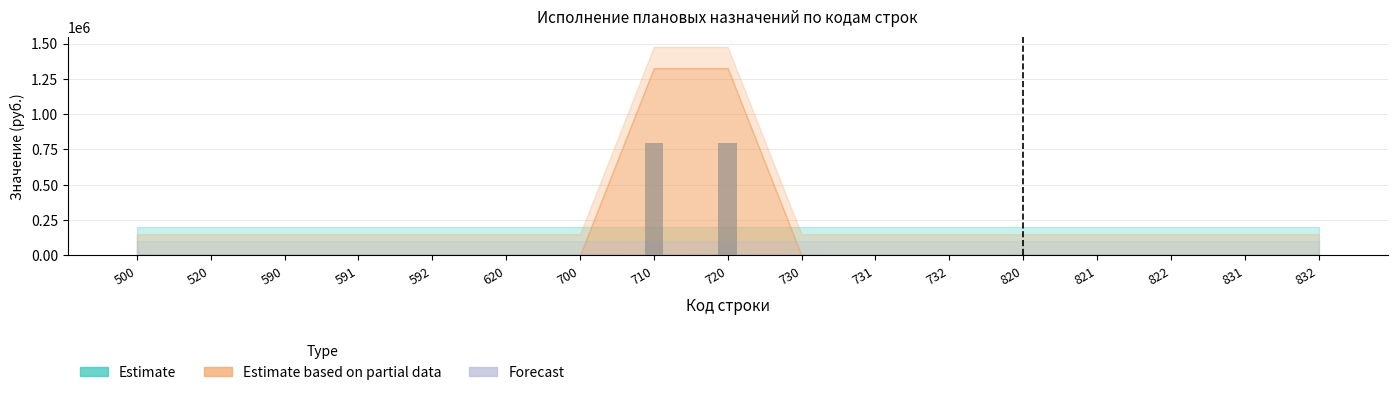

The value at 731 is -507284.6. True or false?

False